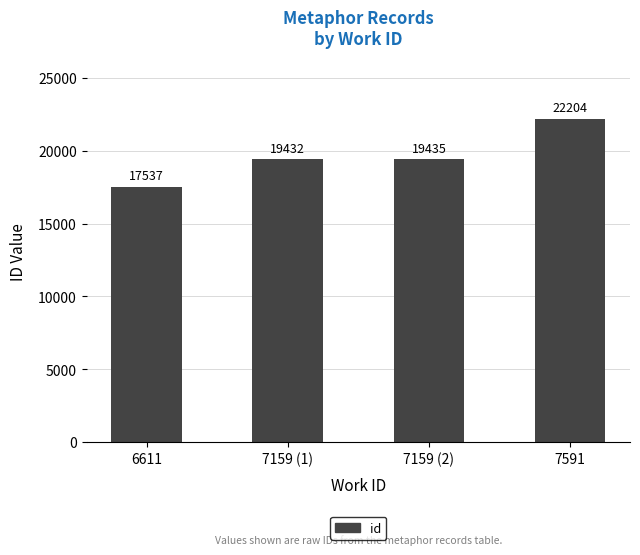

What is the ratio of the value at 7159 (1) to the value at 7591?

0.9